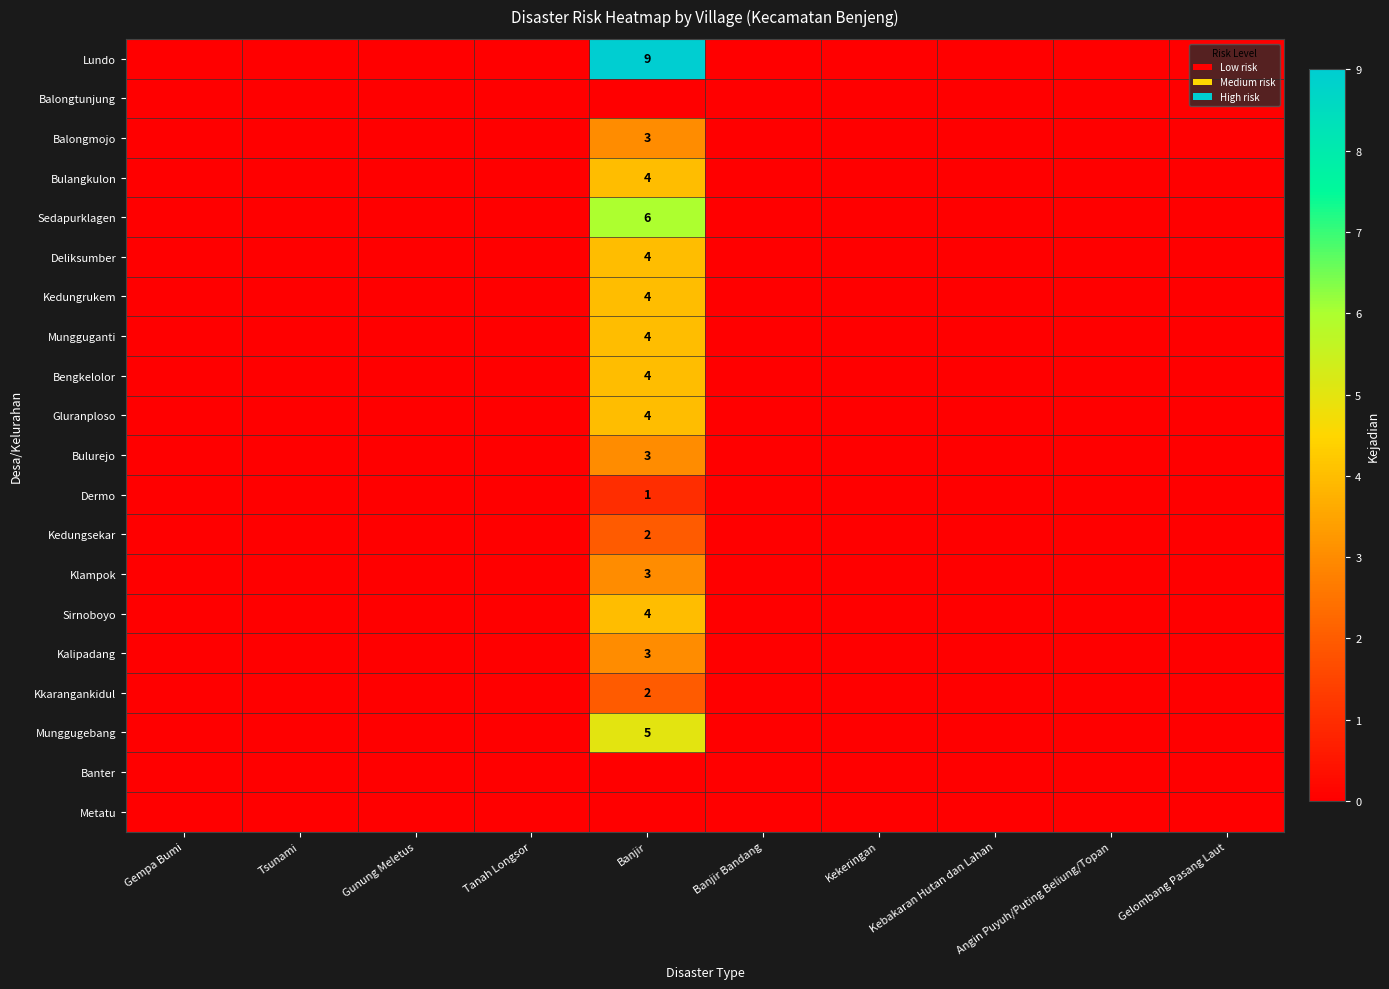

The value of Bulangkulon at Banjir is 3. True or false?

False